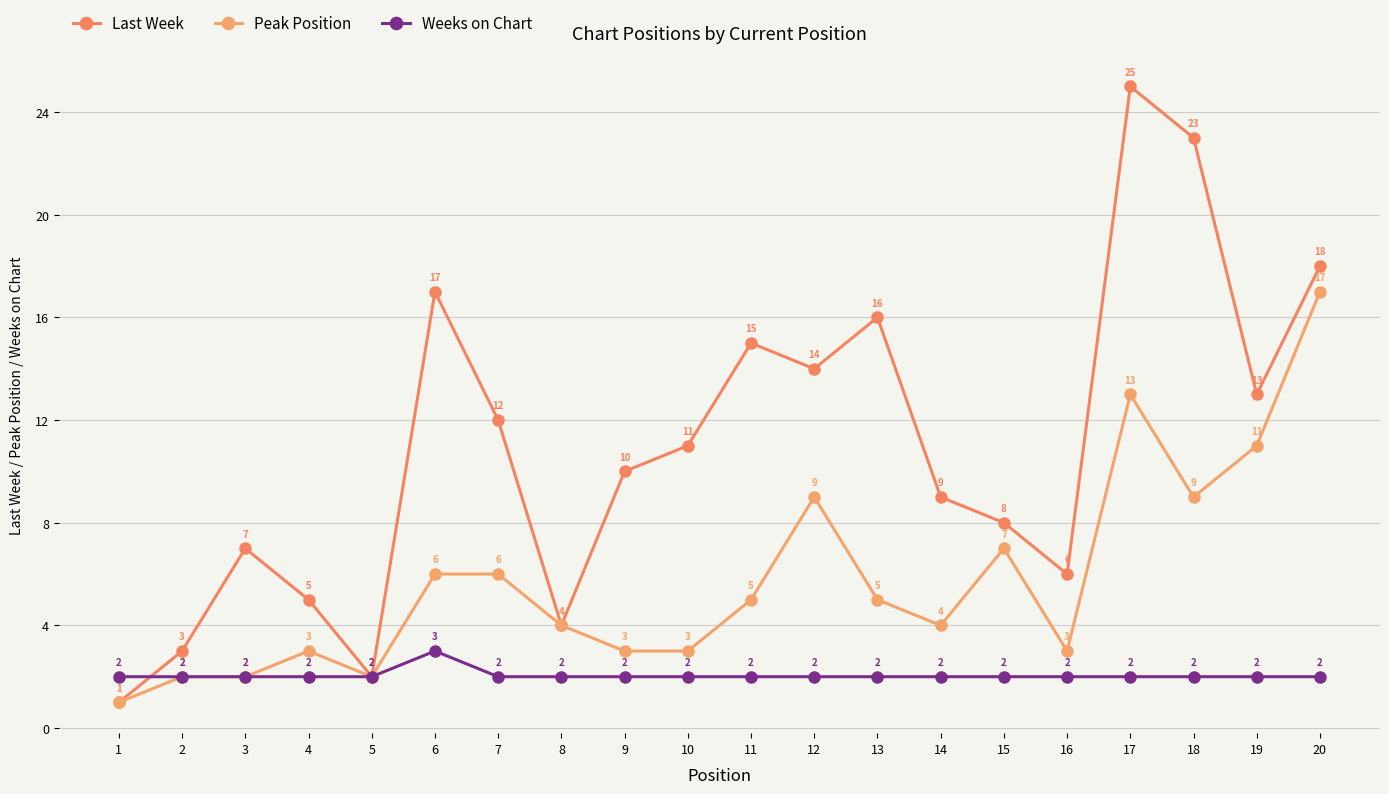

Rank the categories by Last Week value from lowest to highest.

1, 5, 2, 8, 4, 16, 3, 15, 14, 9, 10, 7, 19, 12, 11, 13, 6, 20, 18, 17